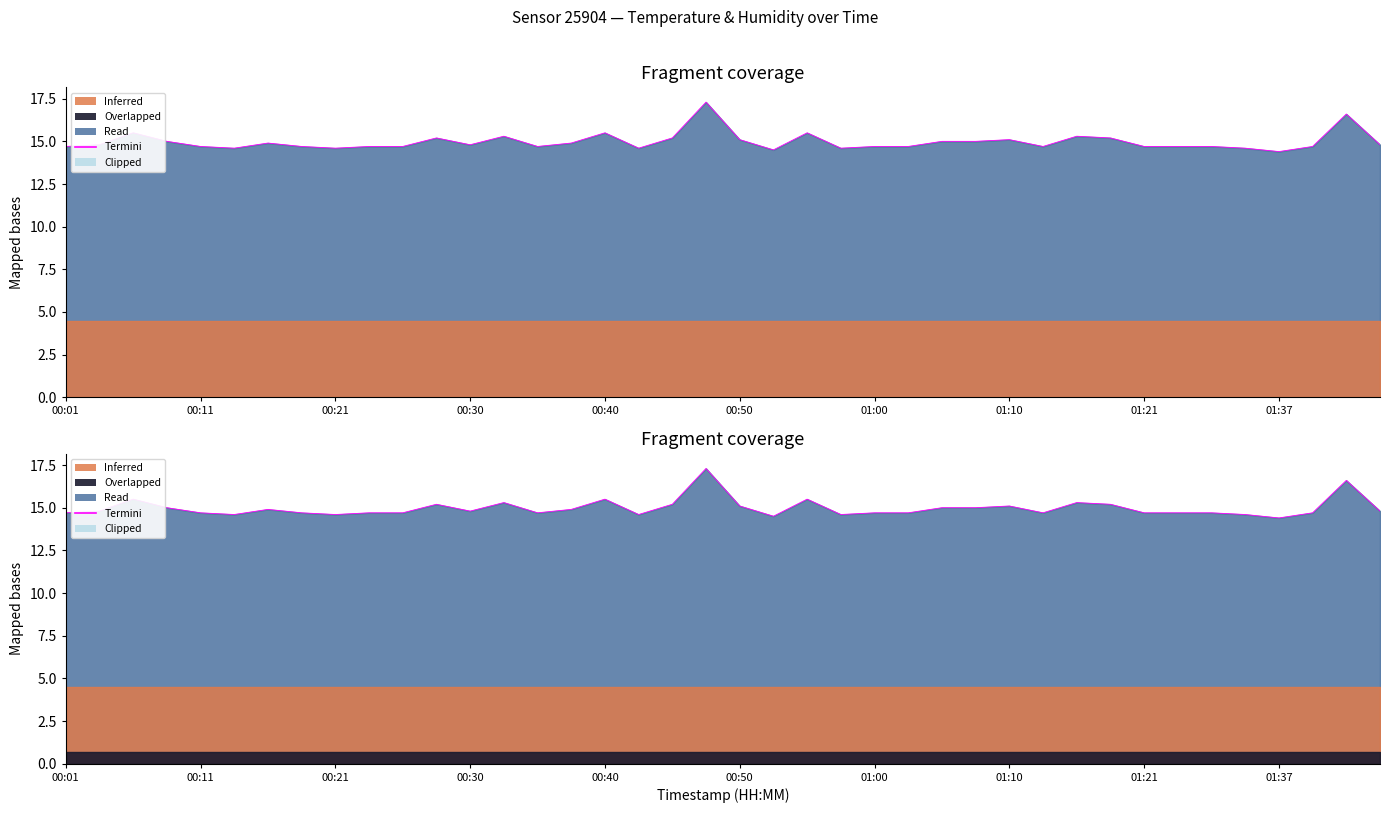

What is the difference between the second highest and minimum values?

2.2